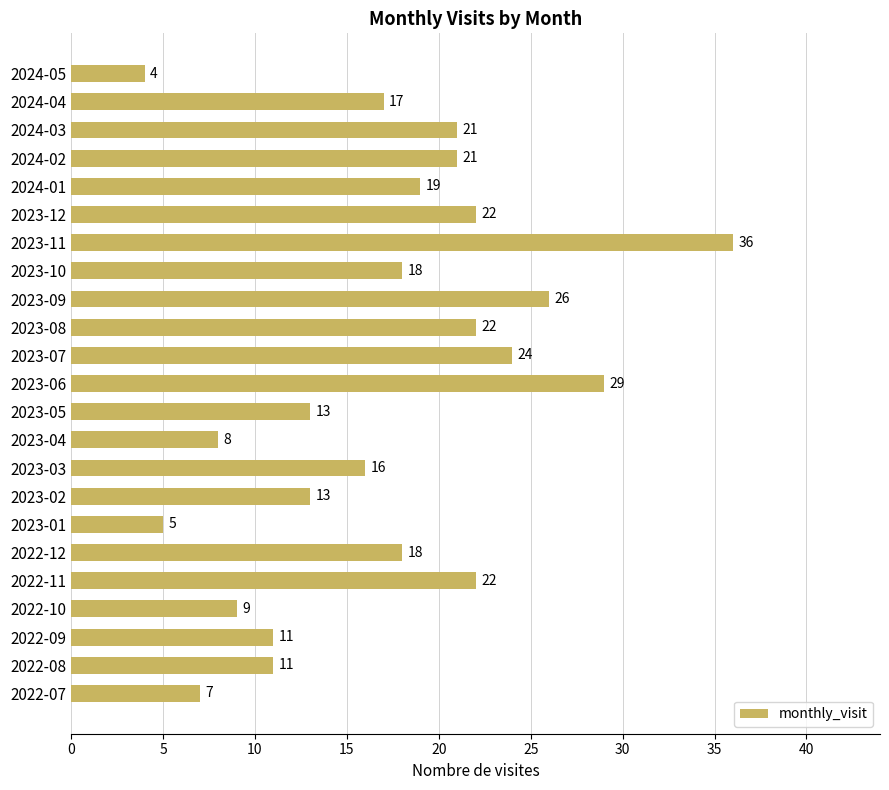

What is the minimum value shown in the chart?

4